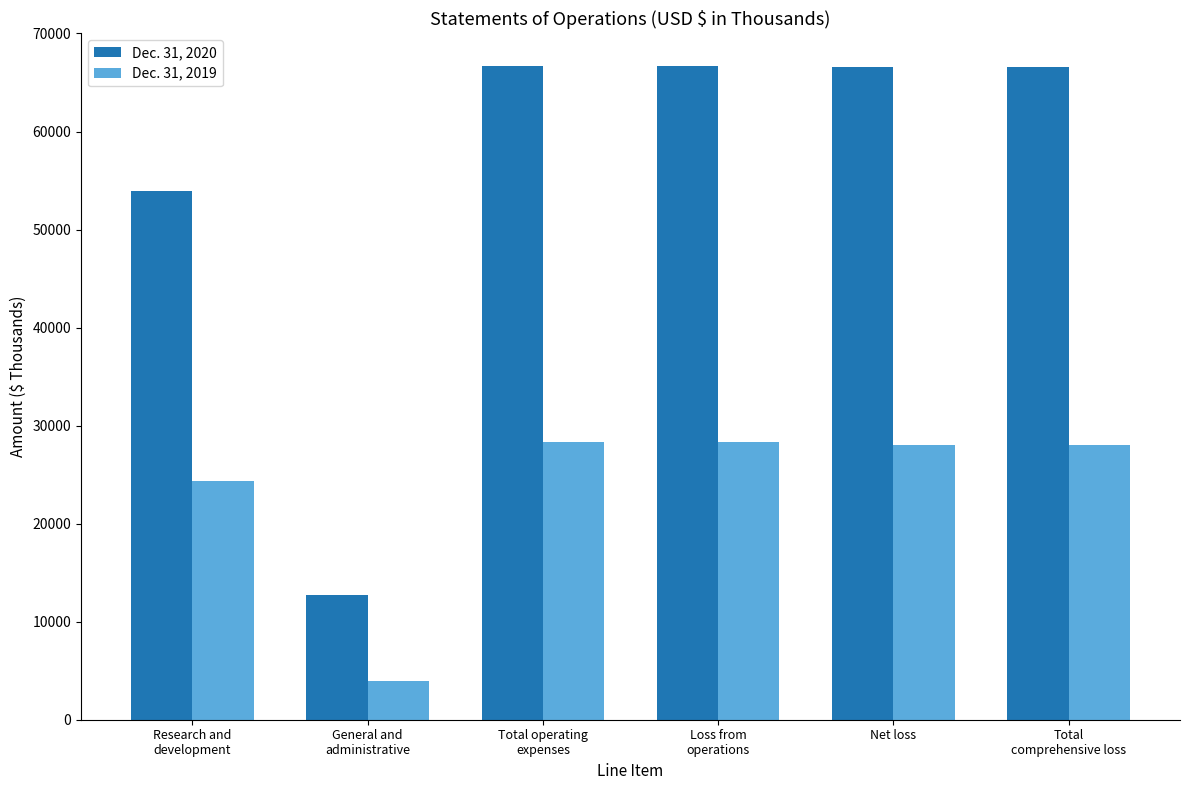

What is the value of the Dec. 31, 2019 bar at the 3rd from the left?

28290